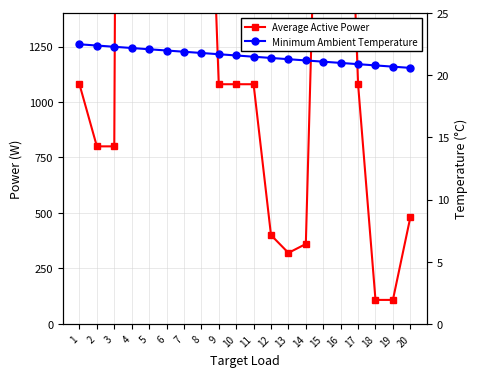

What is the sum of the Average Active Power values at 14 and 9?

1440.0